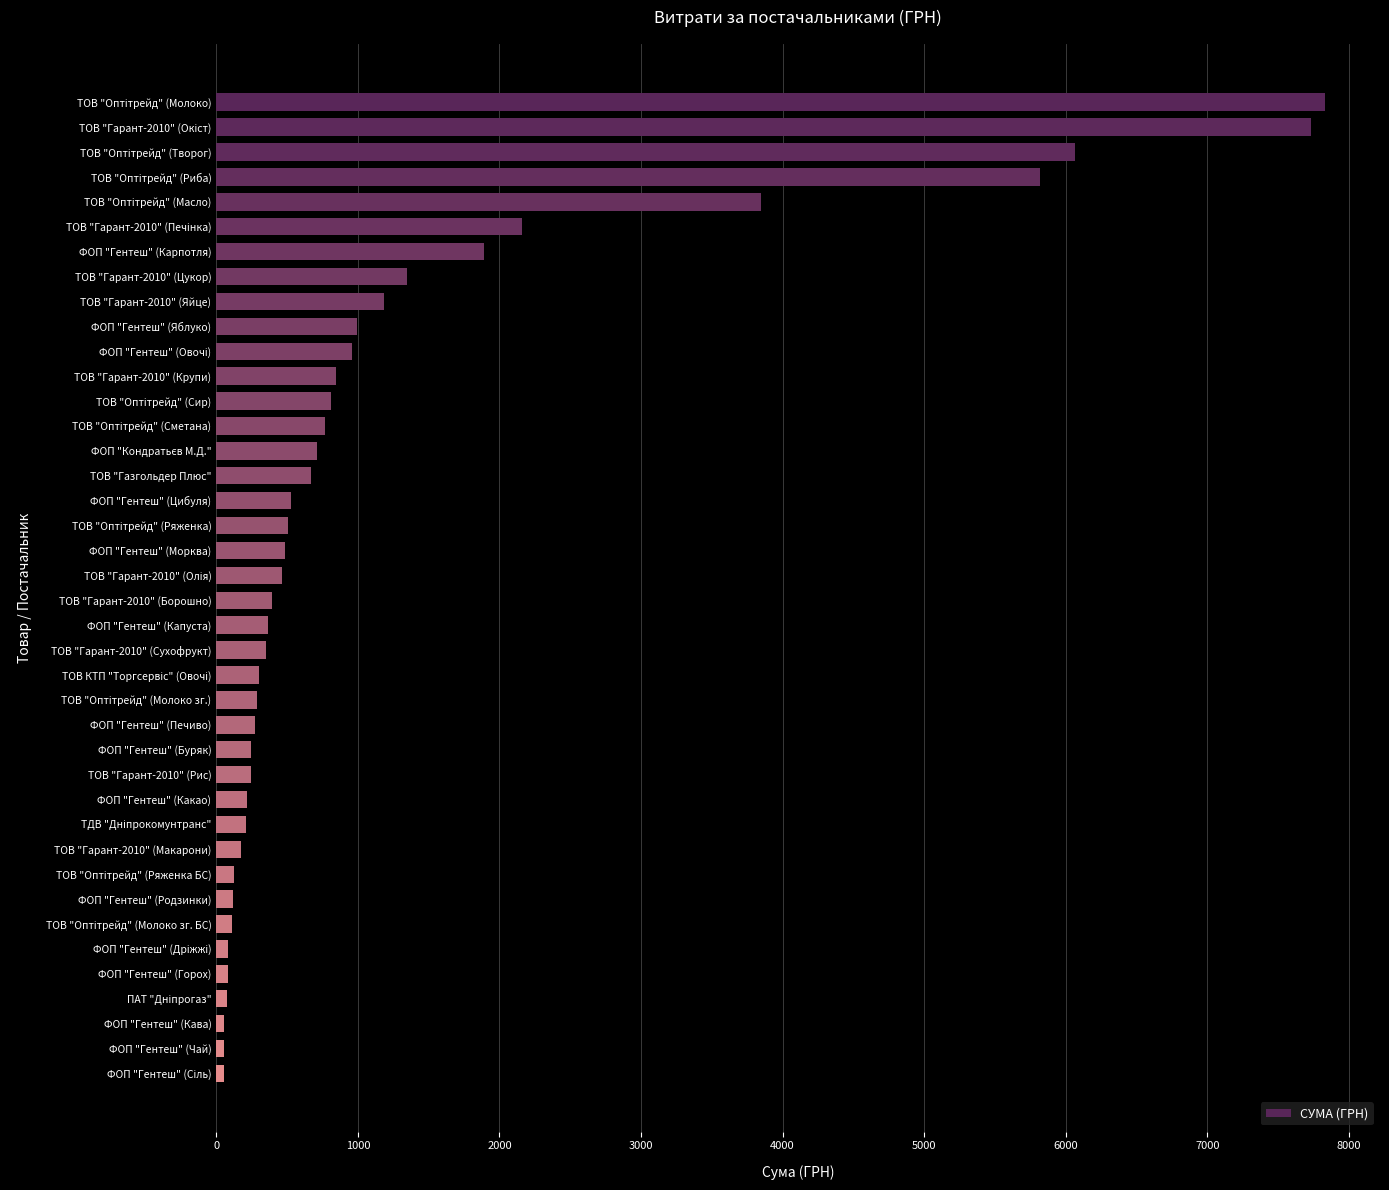

Does the chart contain stacked bars?

No